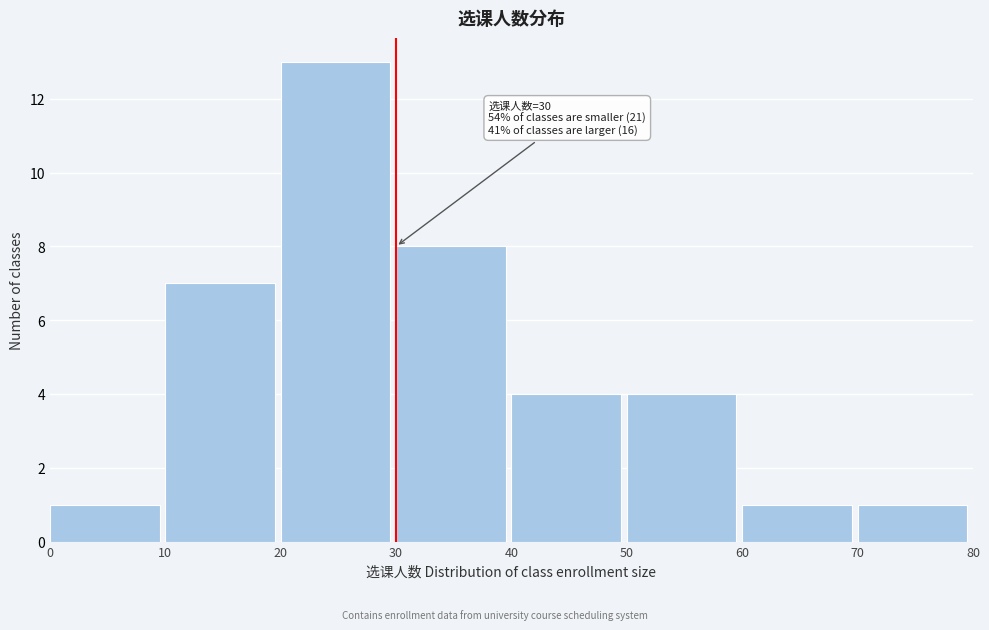

Which range on the x-axis has the tallest bar?

20 to 30